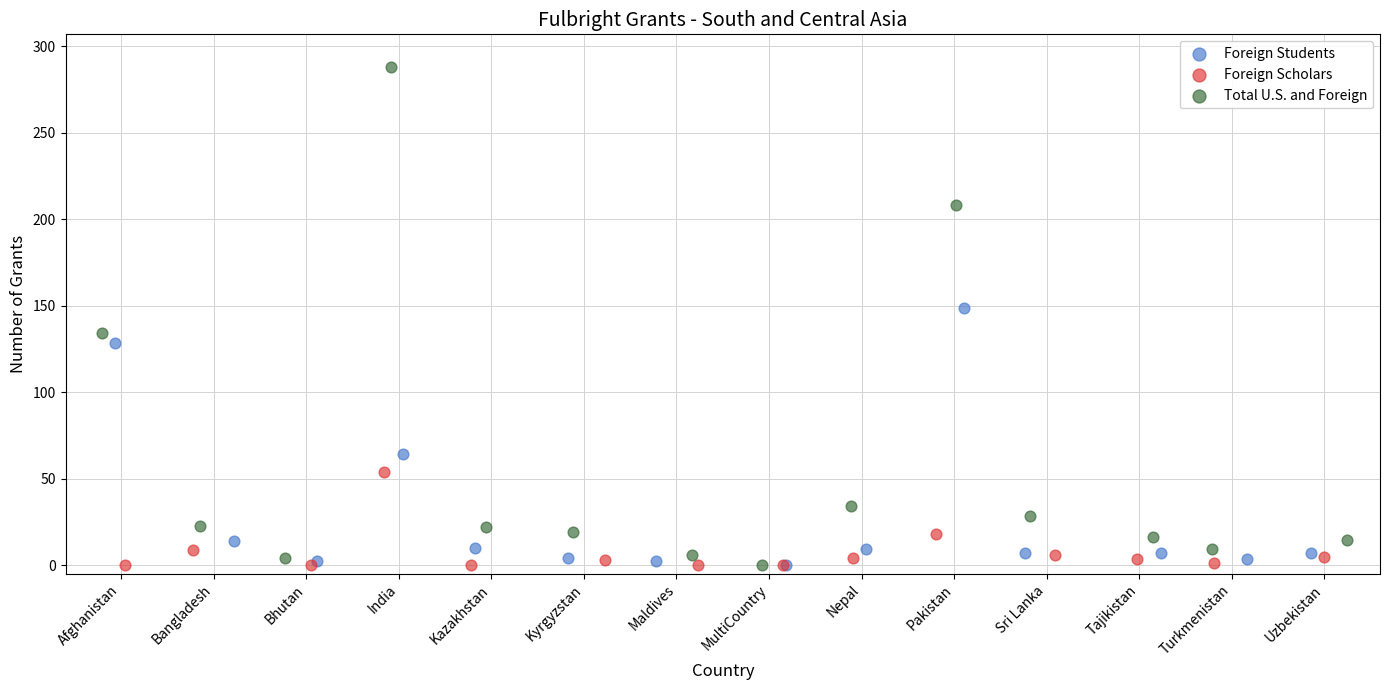

What are all the series names shown in the legend?

Foreign Students, Foreign Scholars, Total U.S. and Foreign